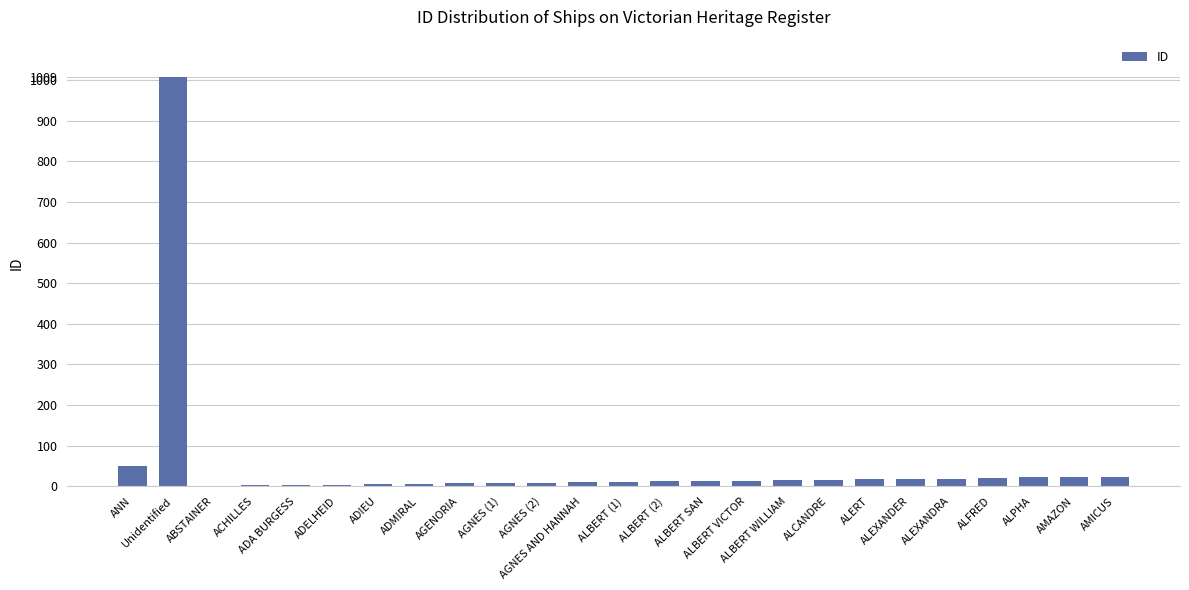

What is the sum of all values?

1339